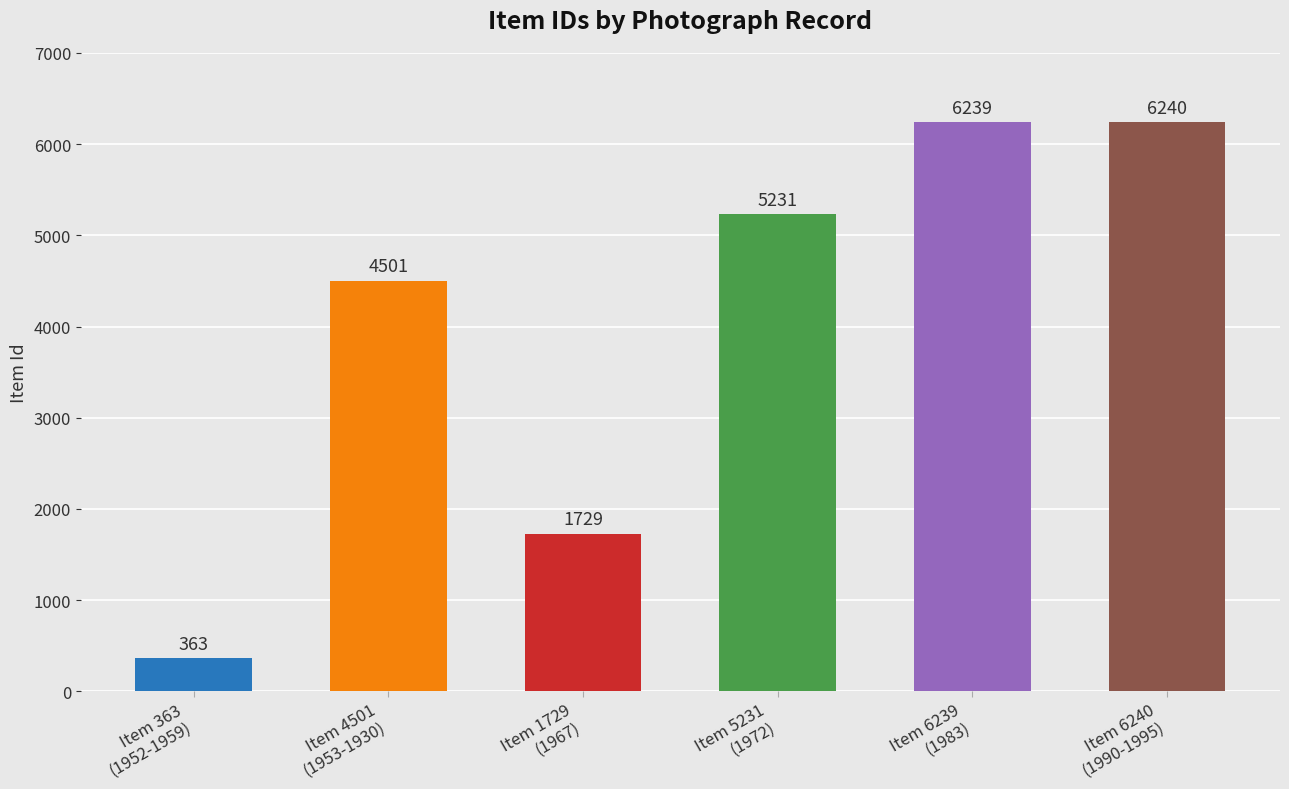

Which category has the lowest value across all series?

Item 363
(1952-1959)